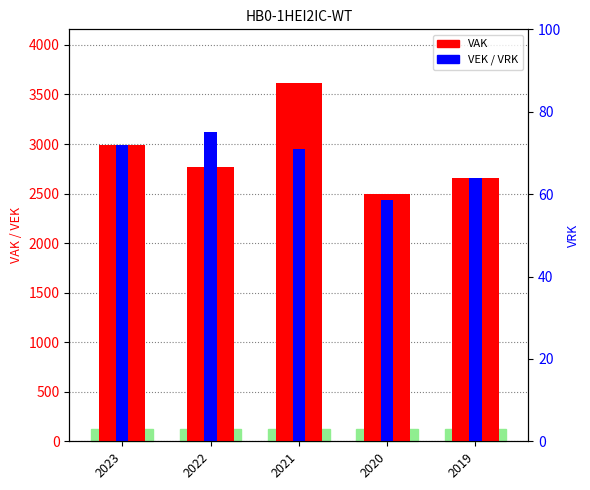

At which label is VAK closest to 3053?

2023